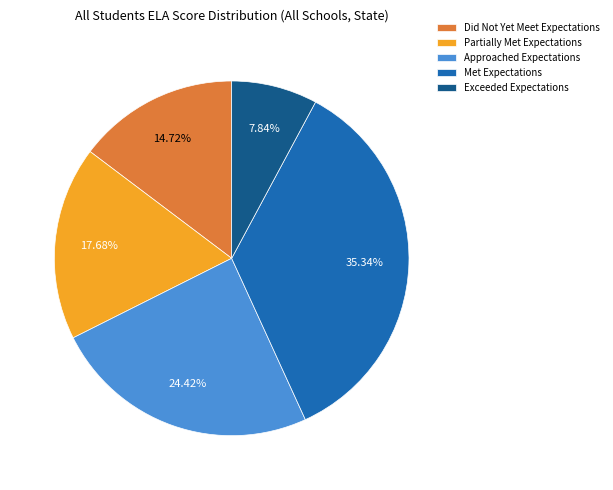

What is the ratio of the value at Did Not Yet Meet Expectations to the value at Exceeded Expectations?

1.9